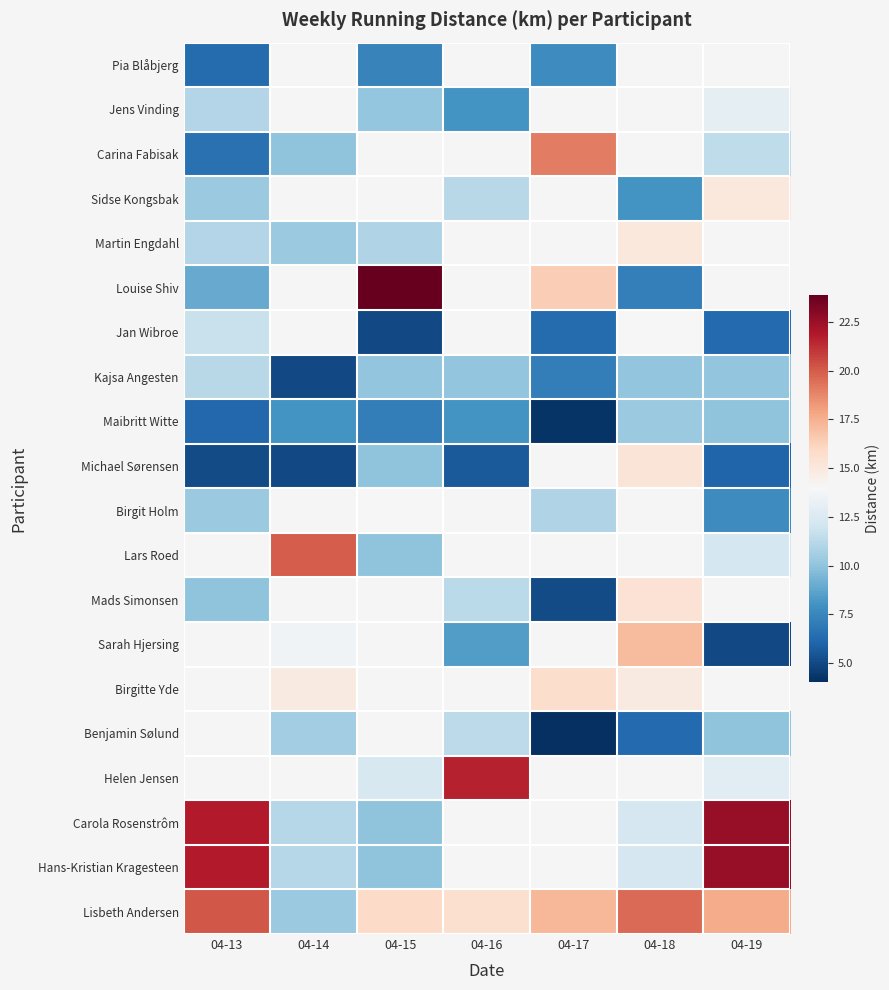

What is the maximum value for Lisbeth Andersen?

20.1